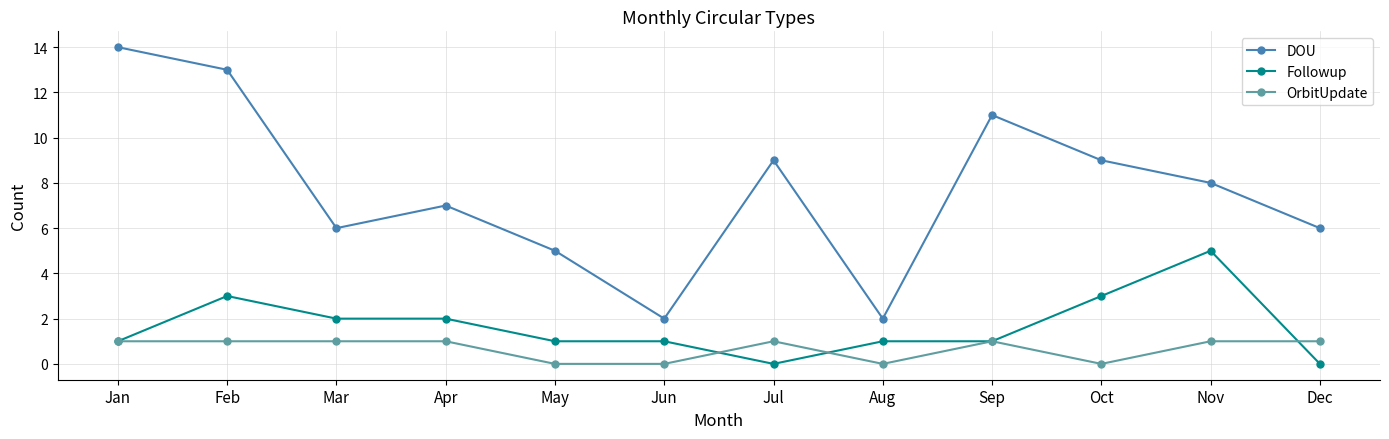

True or false: OrbitUpdate and DOU intersect in this chart.

False